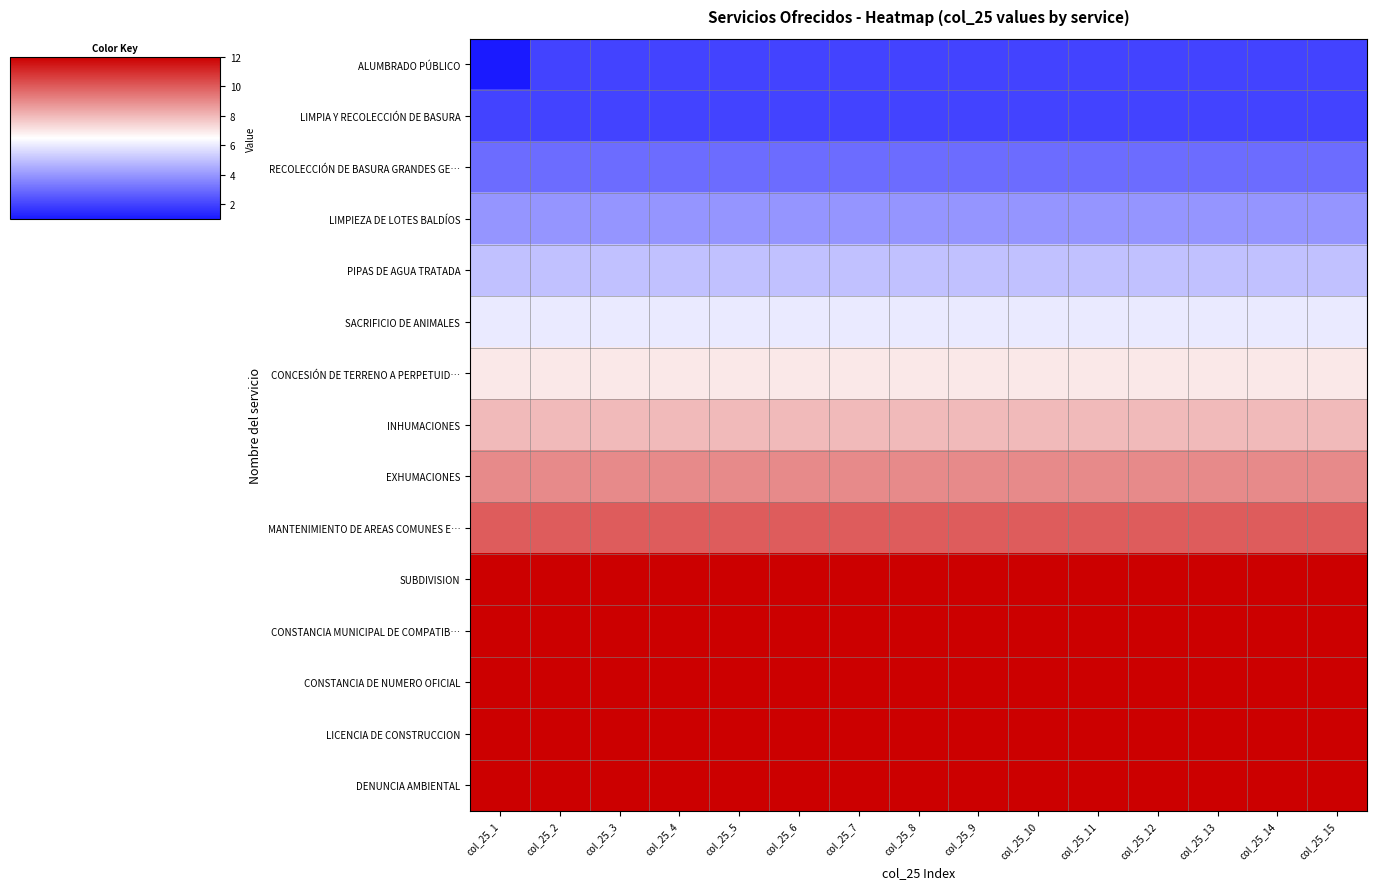

Between col_25_9 and col_25_12, which series saw the biggest shift?

ALUMBRADO PÚBLICO